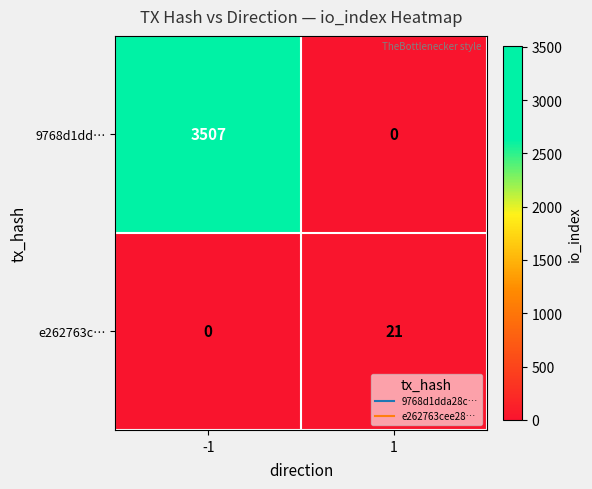

How many distinct data groups are displayed?

2